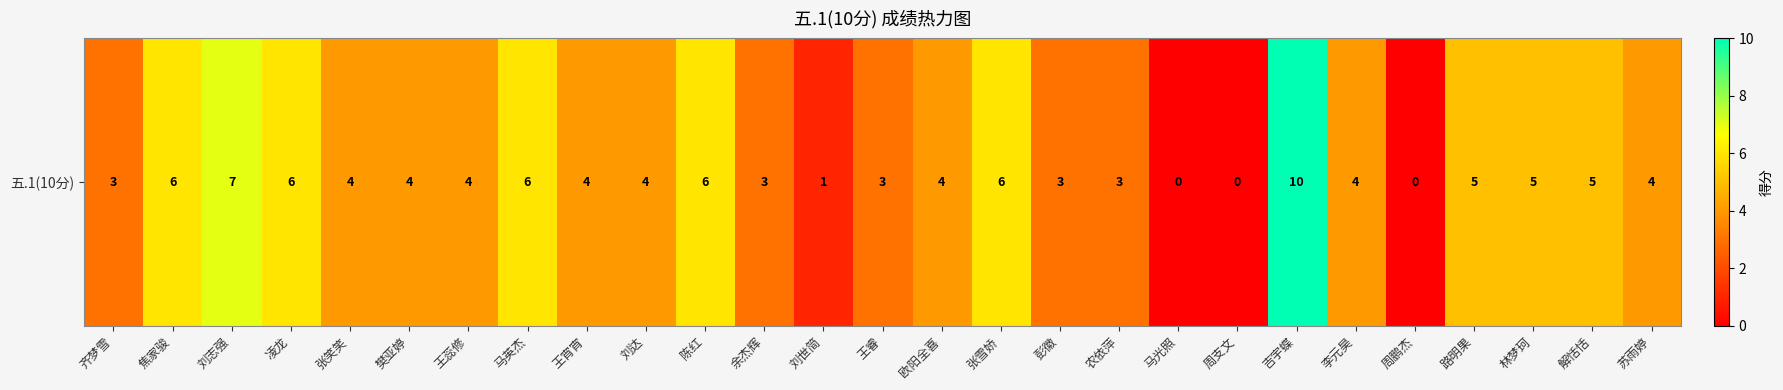

What is the difference between the maximum and minimum values?

10